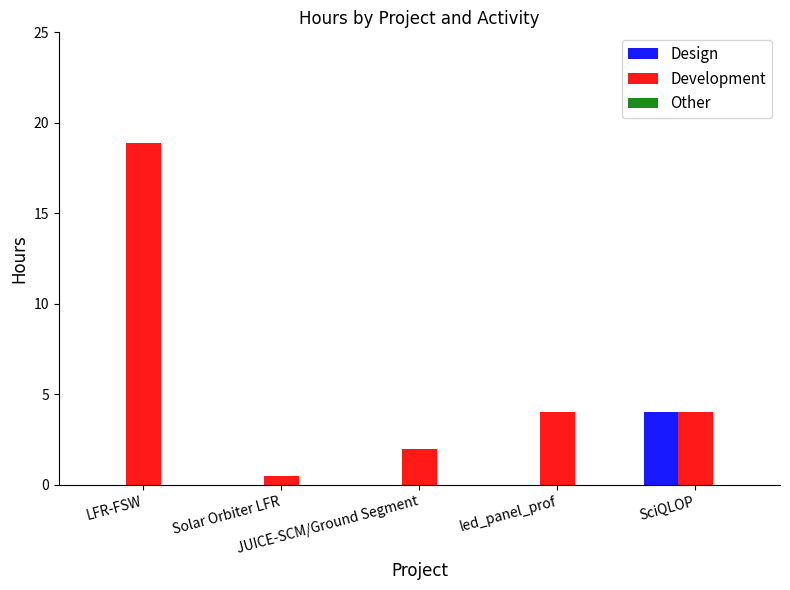

Which label corresponds to the largest value in the chart?

LFR-FSW